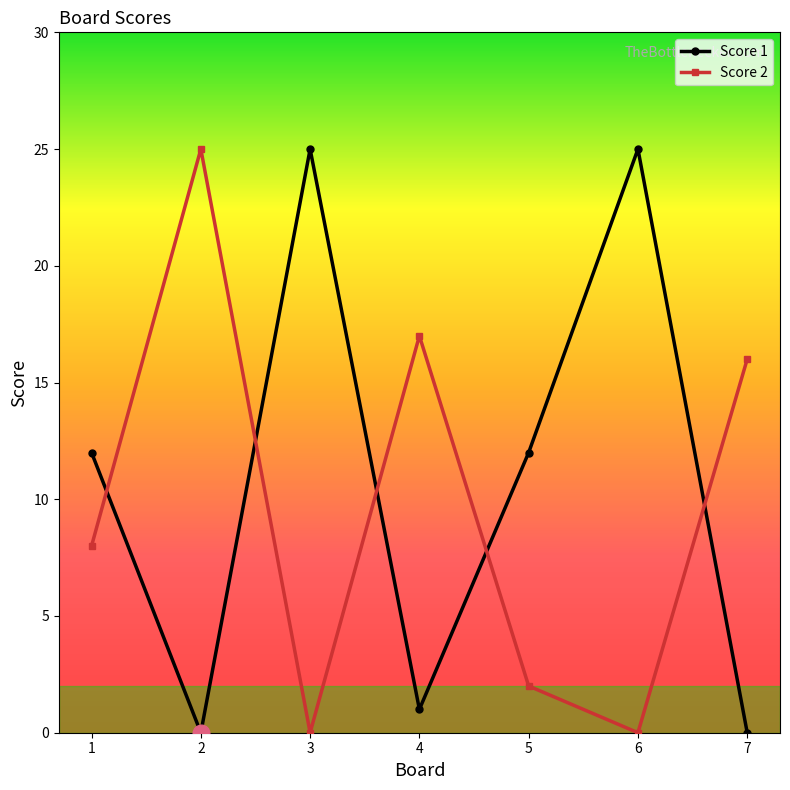

Reading right to left, transcribe all the data shown in this chart.

Score 1: 7=0	6=25	5=12	4=1	3=25	2=0	1=12
Score 2: 7=16	6=0	5=2	4=17	3=0	2=25	1=8